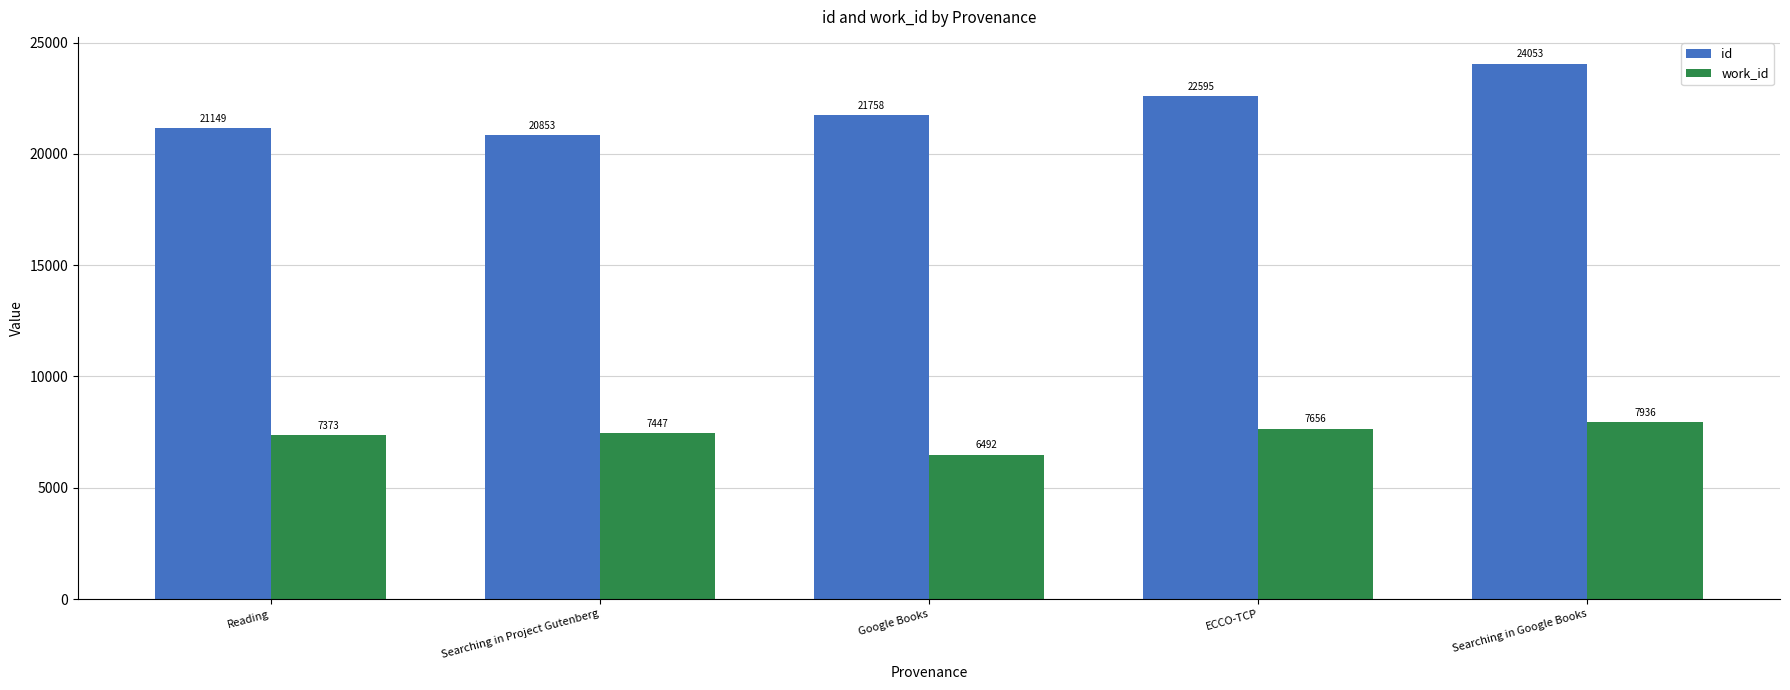

What are all the series names shown in the legend?

id, work_id